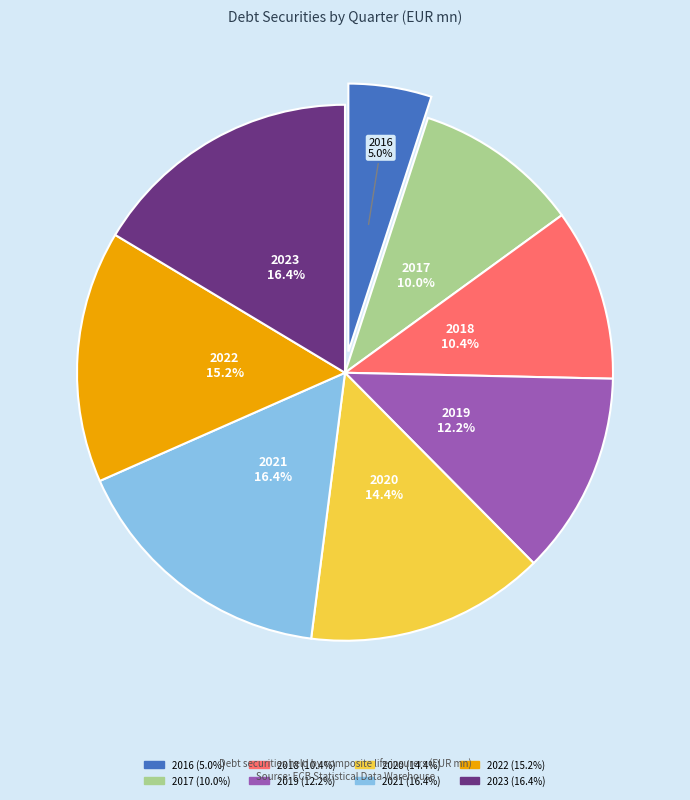

Is there any slice that represents more than half of the pie?

No